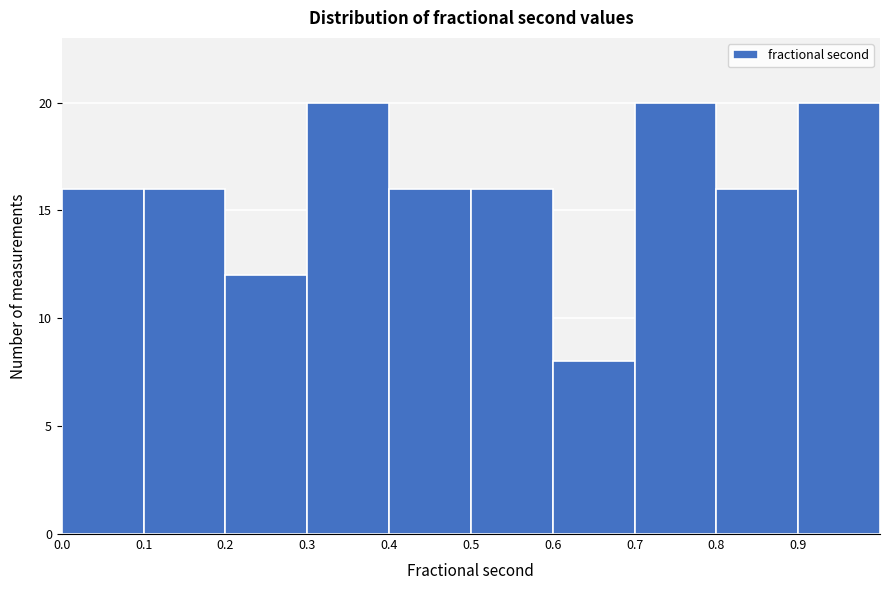

Reading left to right, list every bar in this chart as the range it spans on the x-axis followed by its height. The values are not printed on the chart, so give them approximately, as read against the axis.

0.0 to 0.1: 16
0.1 to 0.2: 16
0.2 to 0.3: 12
0.3 to 0.4: 20
0.4 to 0.5: 16
0.5 to 0.6: 16
0.6 to 0.7: 8
0.7 to 0.8: 20
0.8 to 0.9: 16
0.9 to 1.0: 20